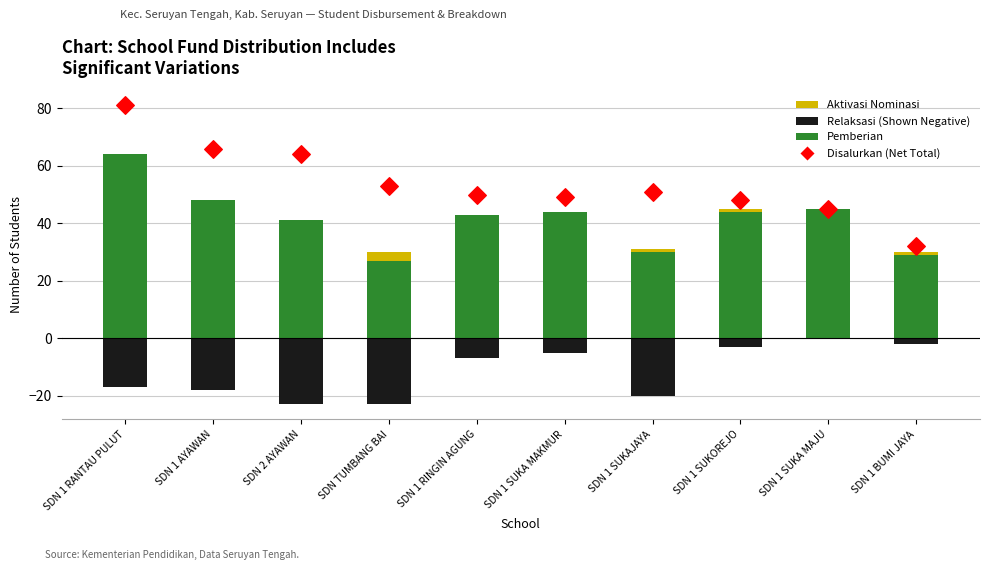

What is the total value across all series at SDN 1 SUKA MAJU?

90